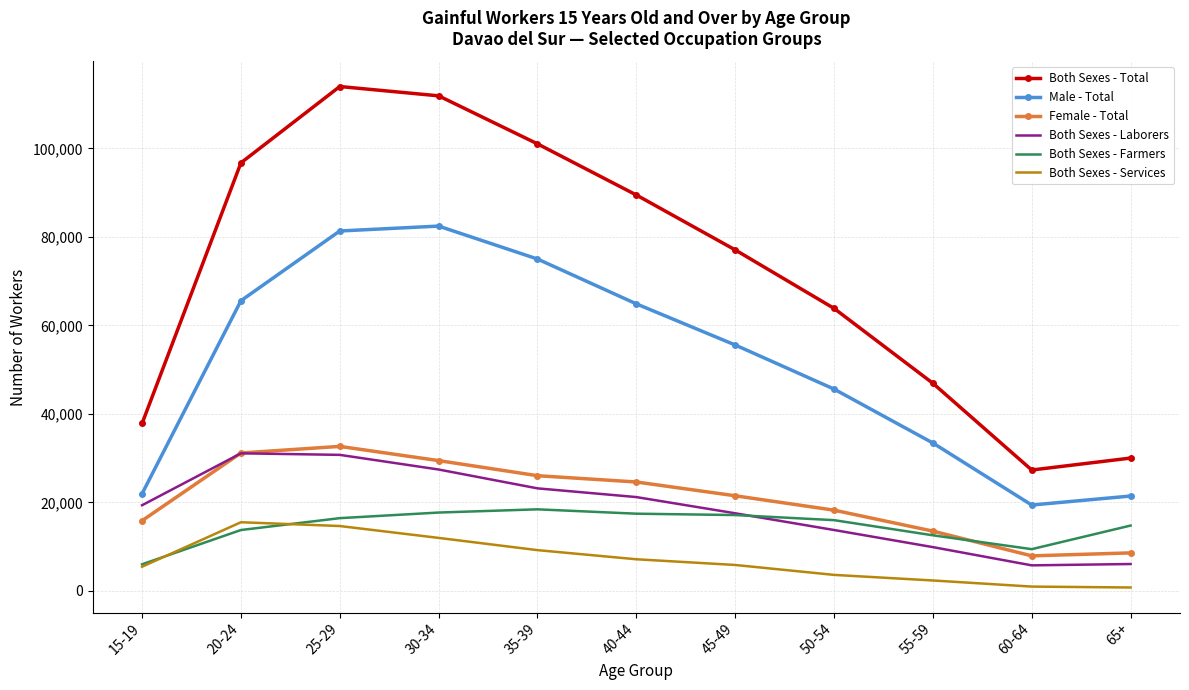

What is the greatest value displayed?

113980